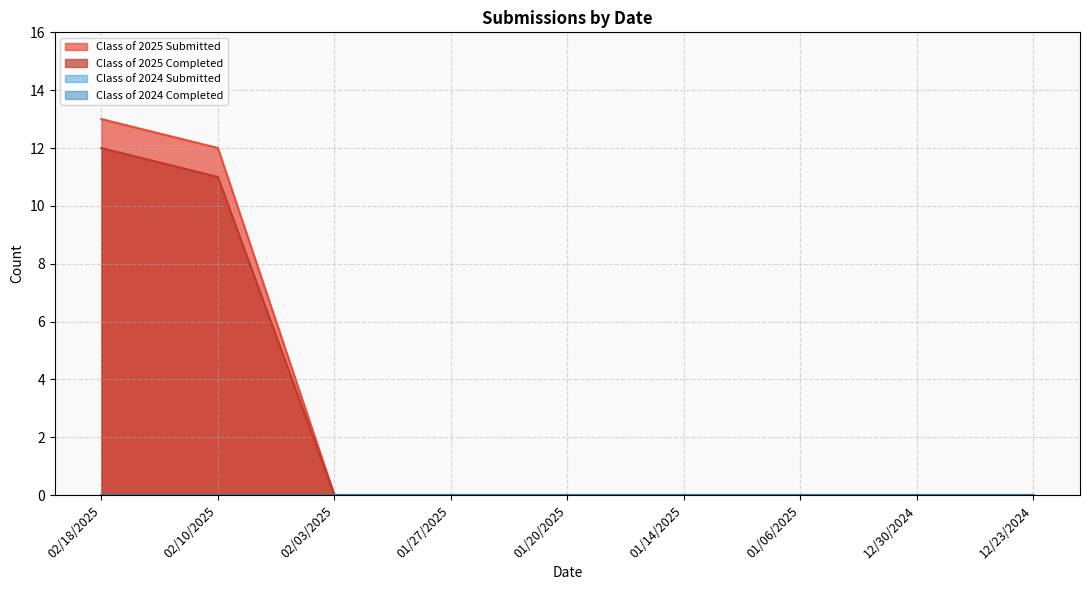

True or false: Class of 2025 Completed and Class of 2025 Submitted intersect in this chart.

False